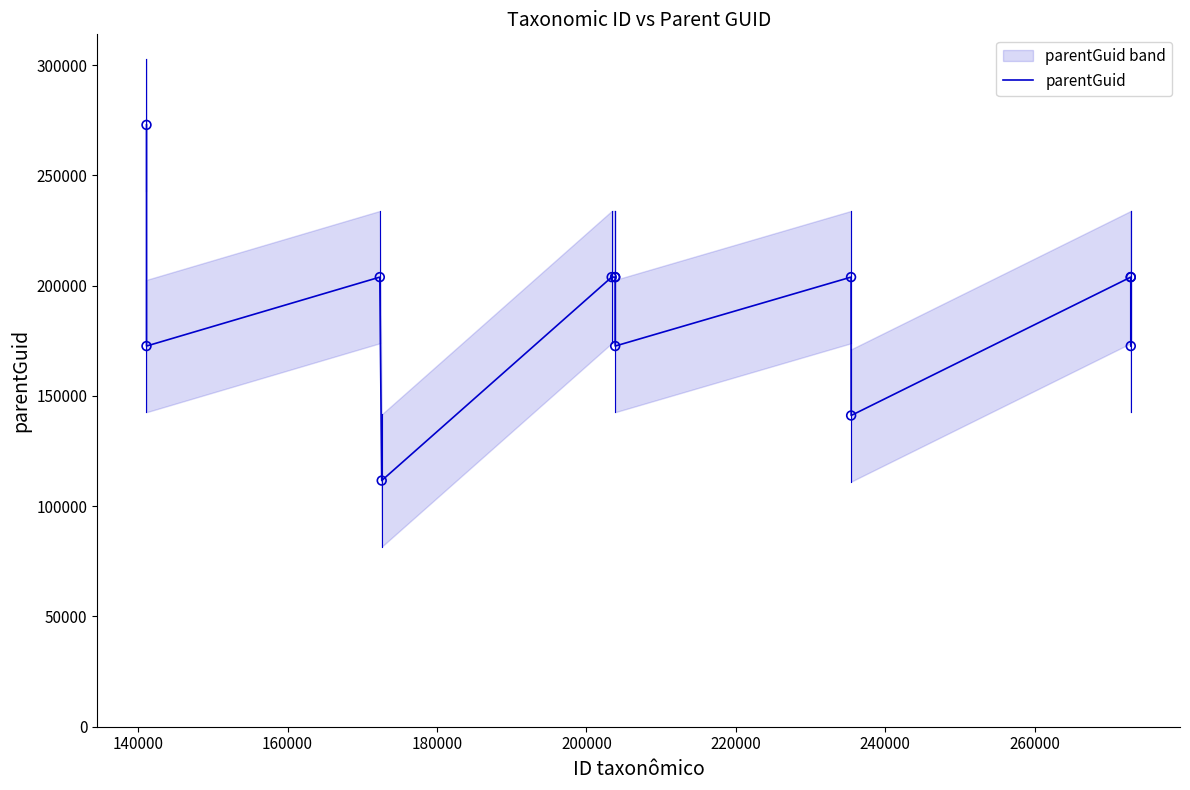

What is the maximum value for parentGuid?

272866